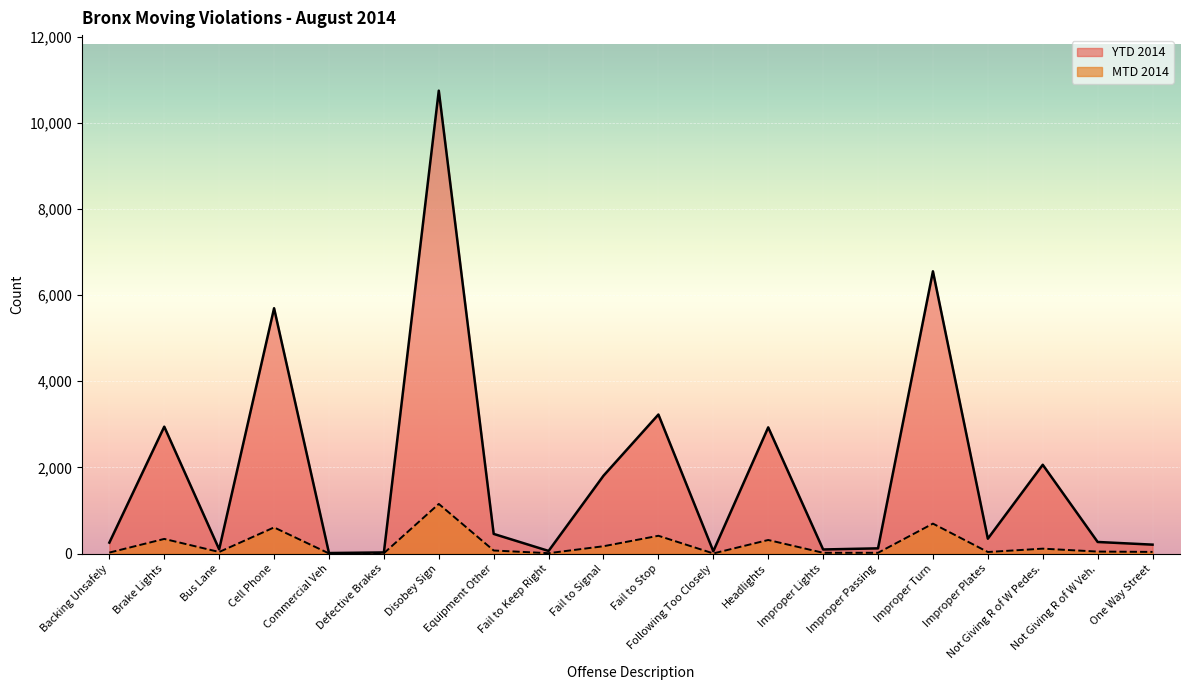

True or false: the data has more than 1 interior local peaks.

True